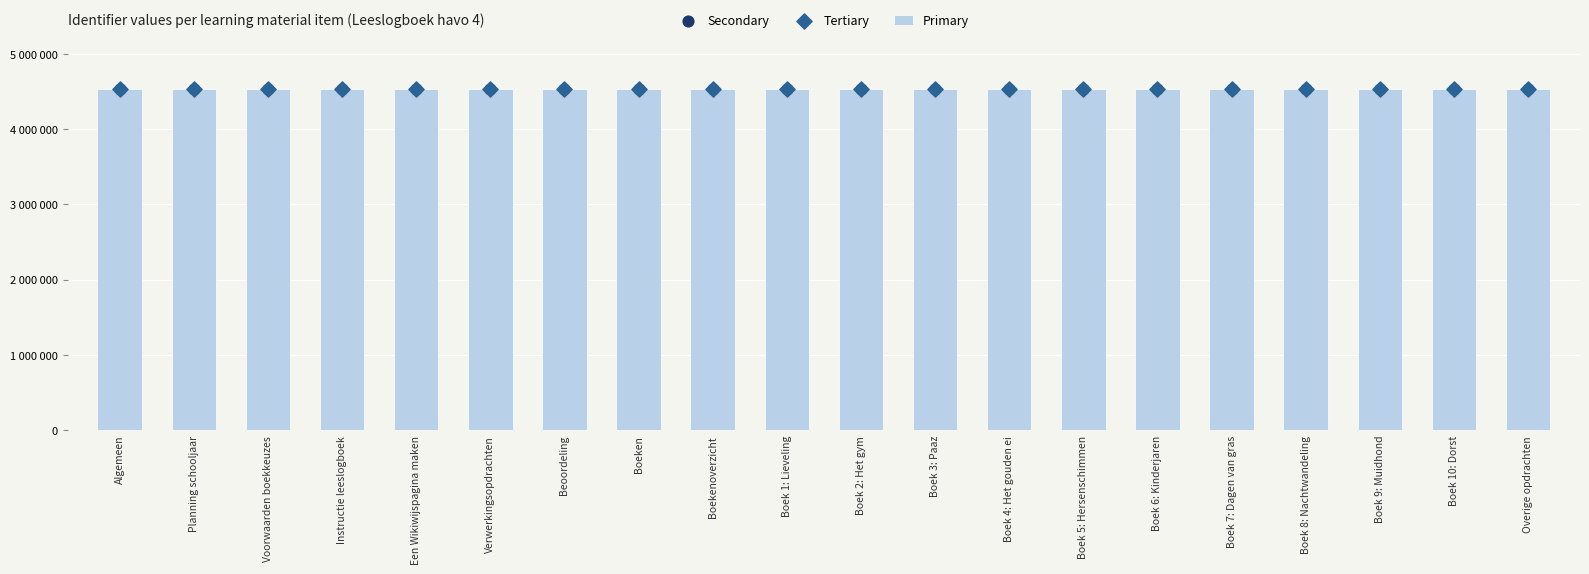

What is the total value across all series at Boek 3: Paaz?

13586097